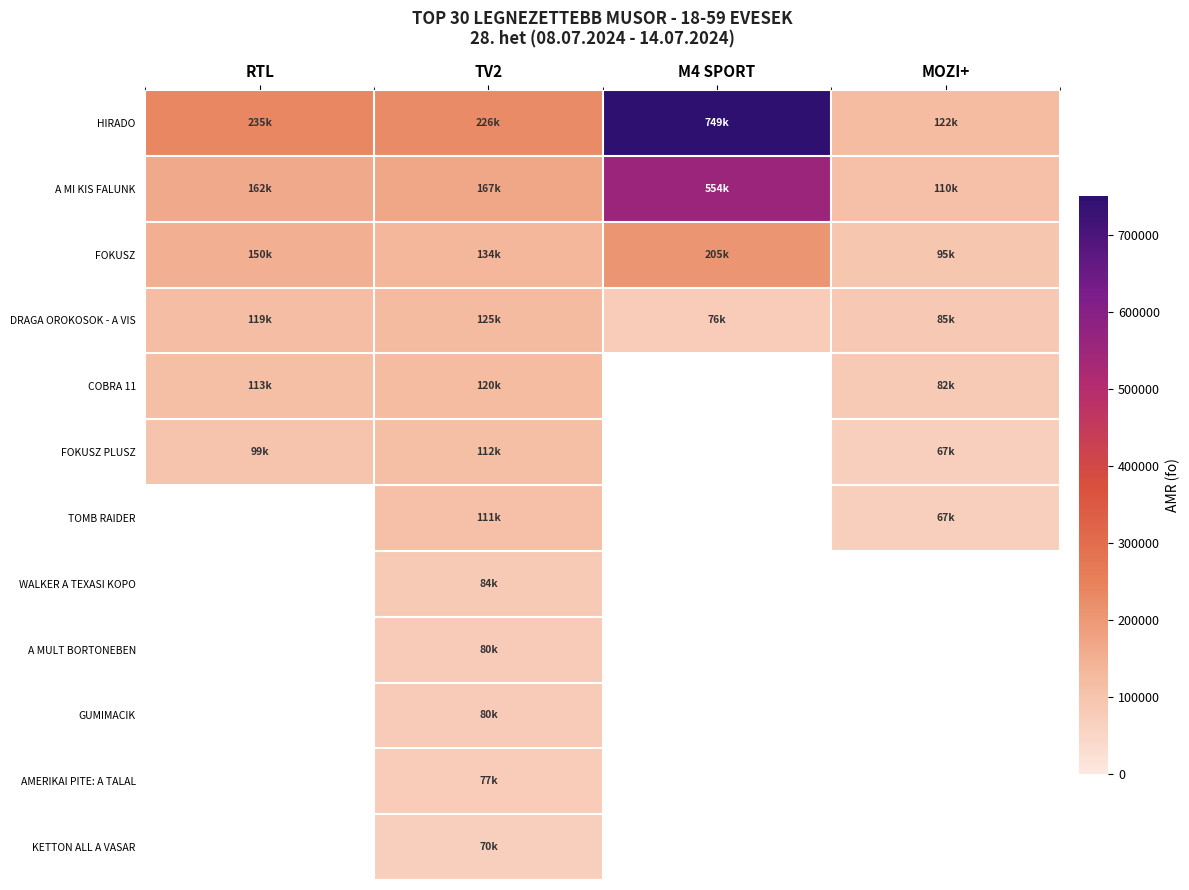

Which label corresponds to the largest value in the chart?

M4 SPORT